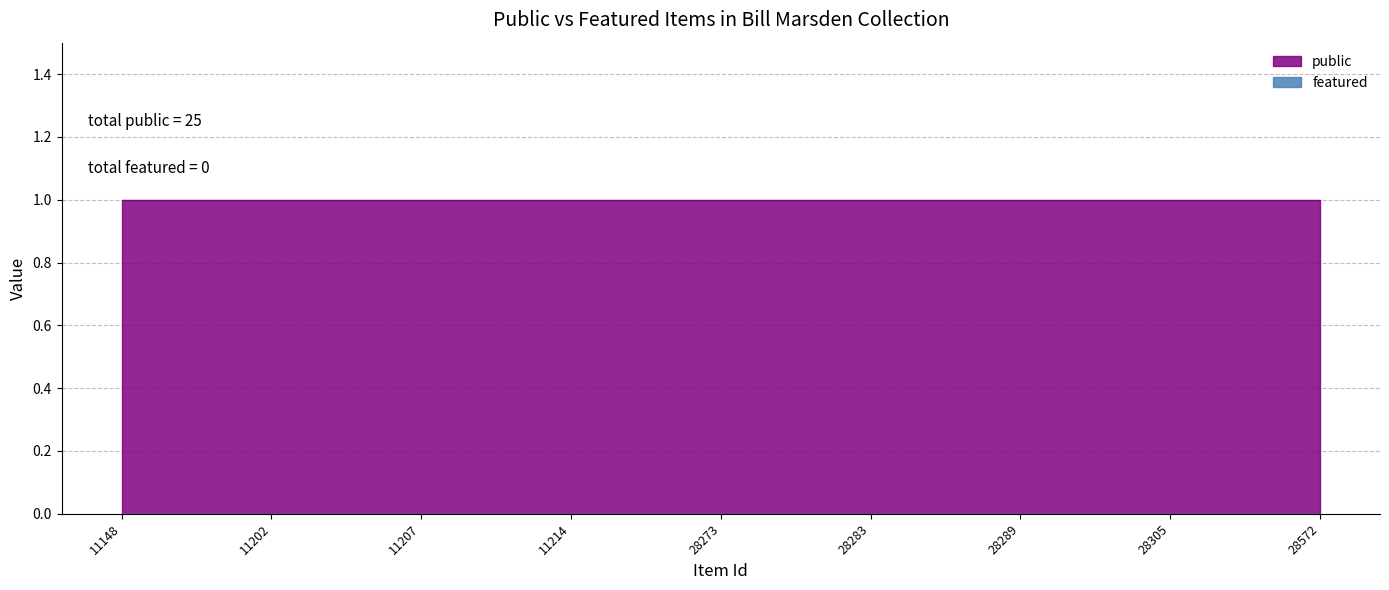

What is the total value across all series at 28287?

1